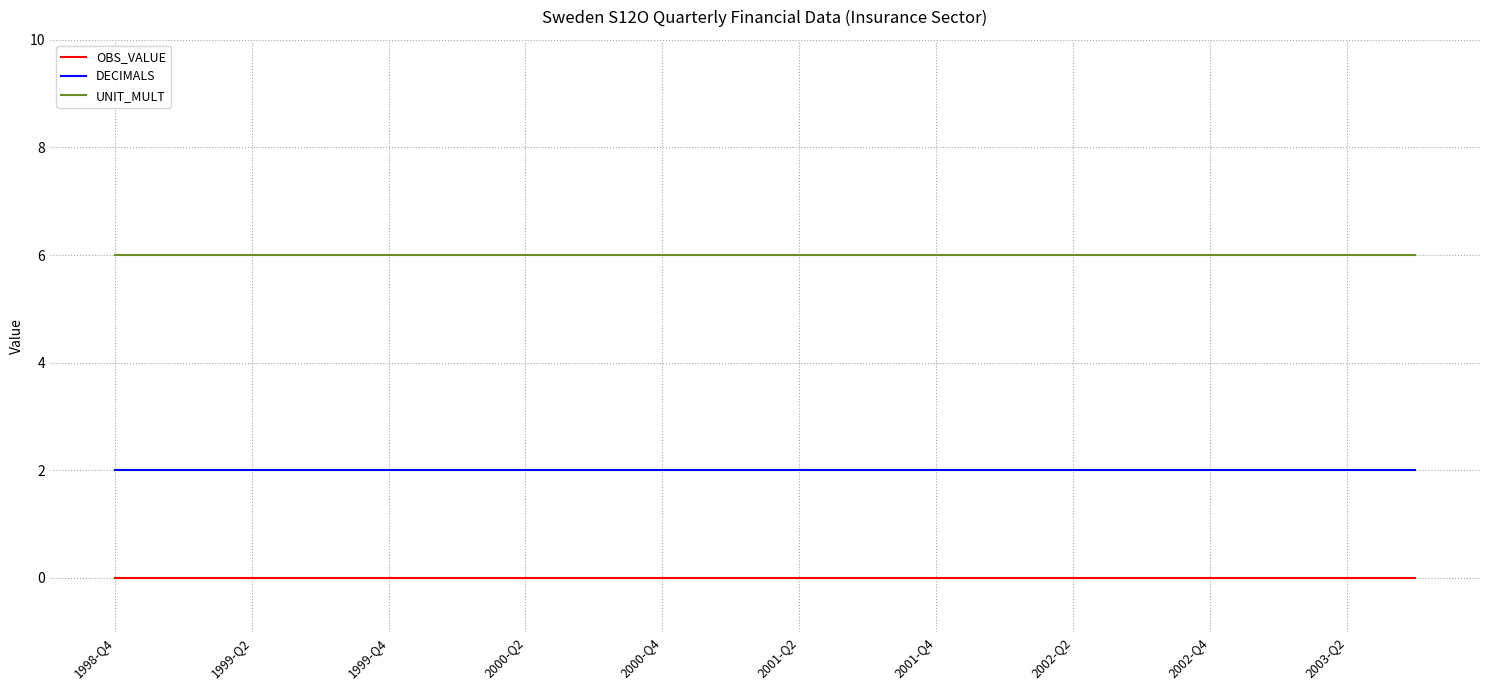

True or false: UNIT_MULT and DECIMALS intersect in this chart.

False